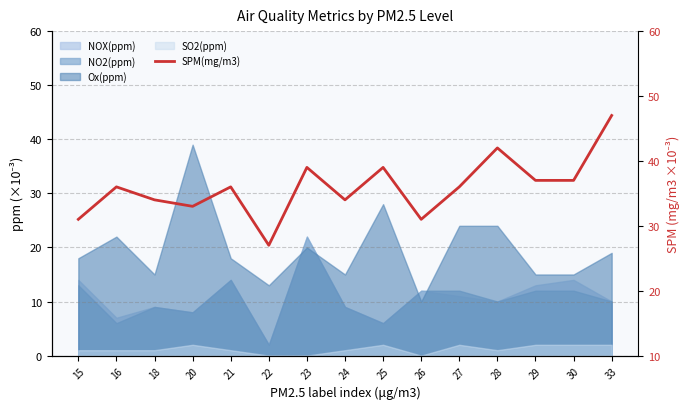

Count the number of values greater than 36.

6